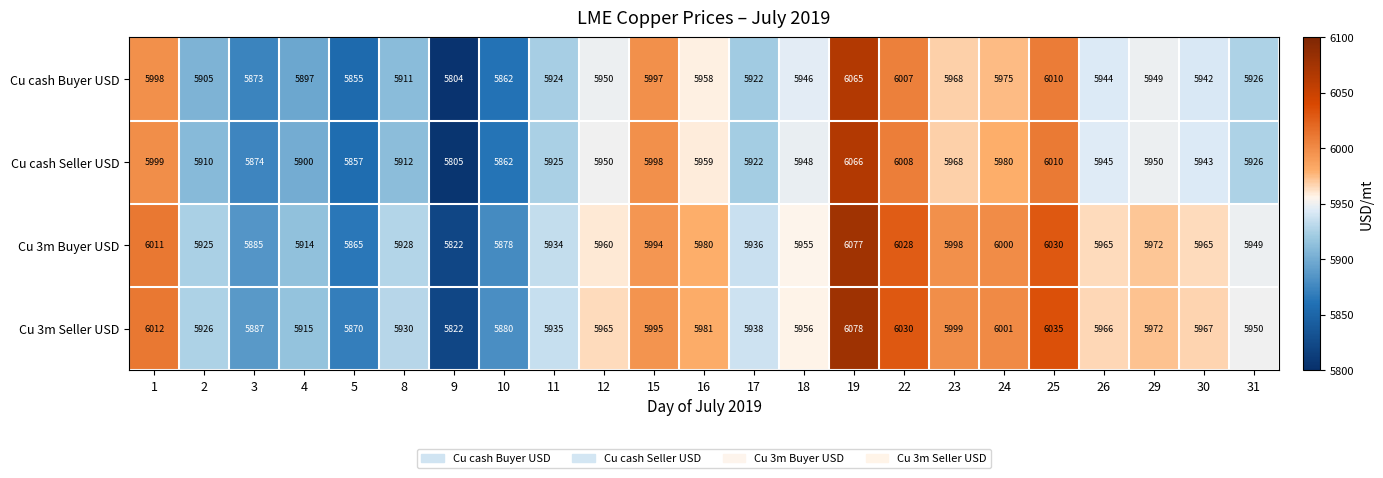

Read the Cu 3m Seller USD value at 29.

5972